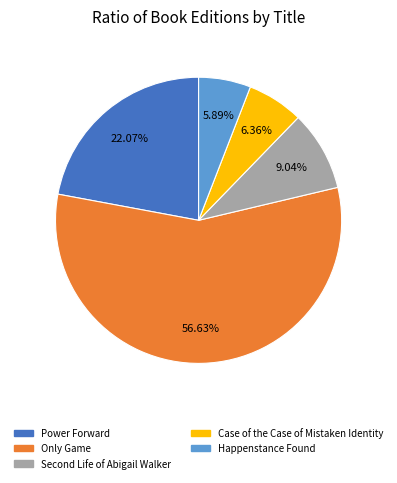

Which category has the biggest portion of the pie?

Only Game